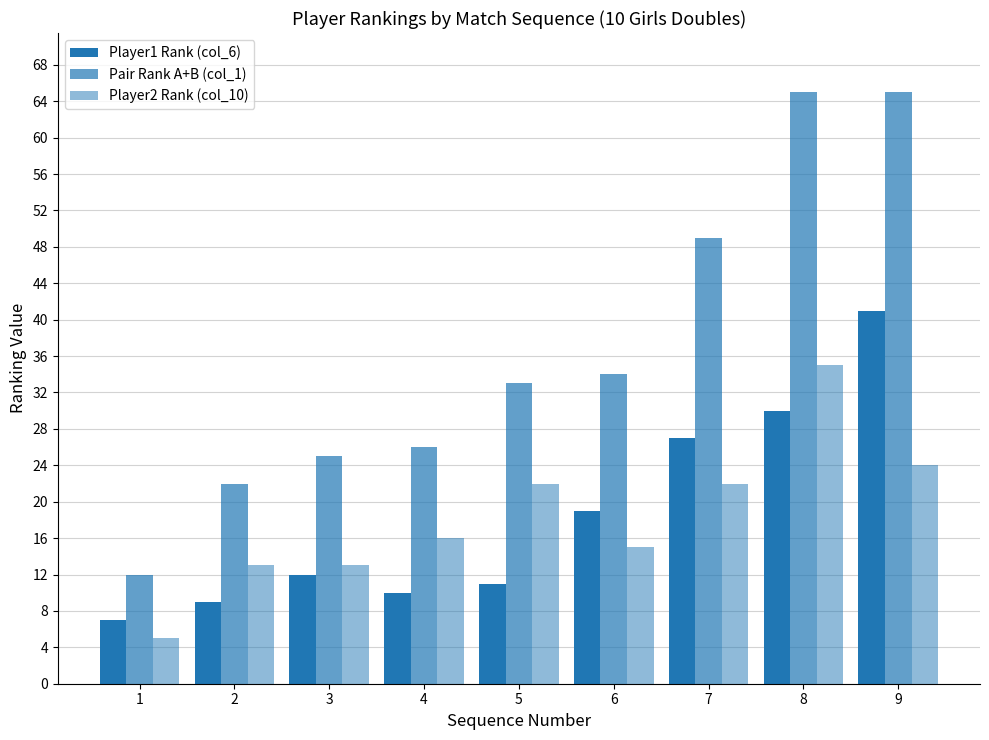

Which series has the largest range (max minus min)?

Pair Rank A+B (col_1)